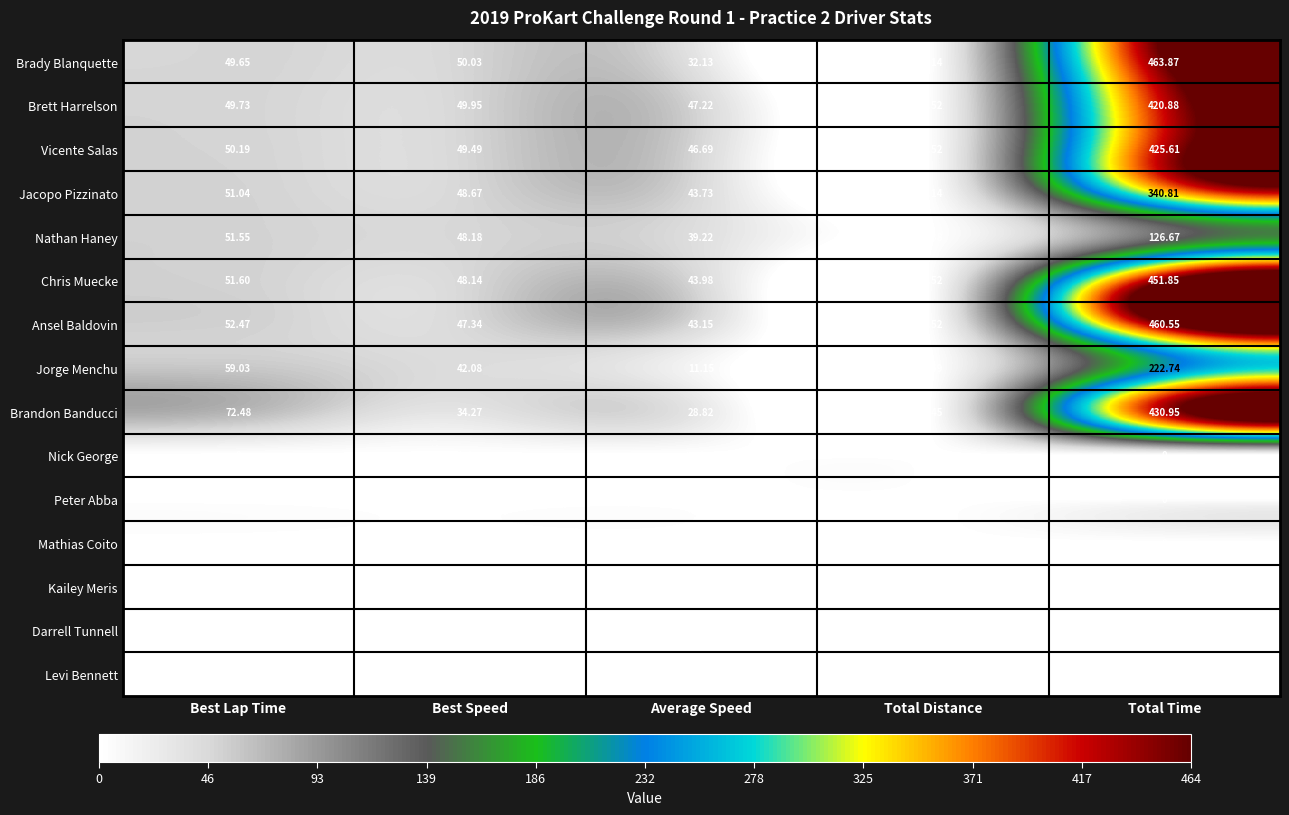

At which category does the chart reach its peak across all series?

Total Time